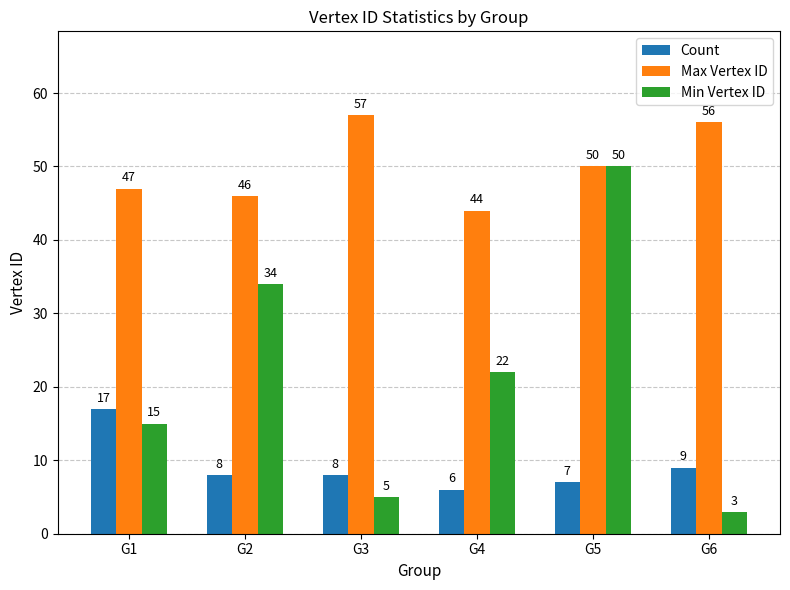

Reading left to right, list all the values displayed in this chart.

Count: G1=17	G2=8	G3=8	G4=6	G5=7	G6=9
Max Vertex ID: G1=47	G2=46	G3=57	G4=44	G5=50	G6=56
Min Vertex ID: G1=15	G2=34	G3=5	G4=22	G5=50	G6=3